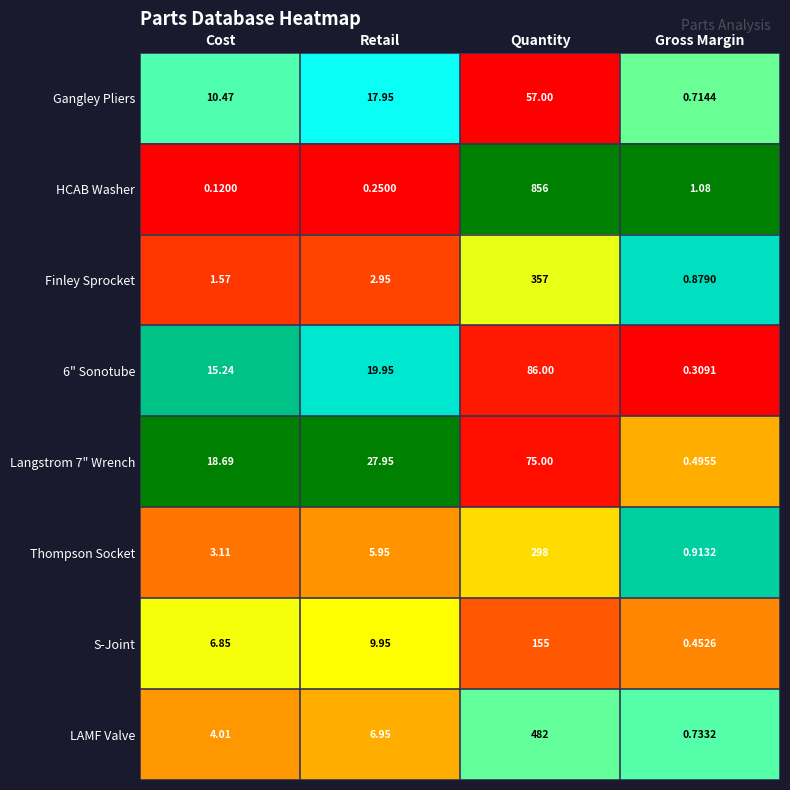

Which series has the largest range (max minus min)?

HCAB Washer